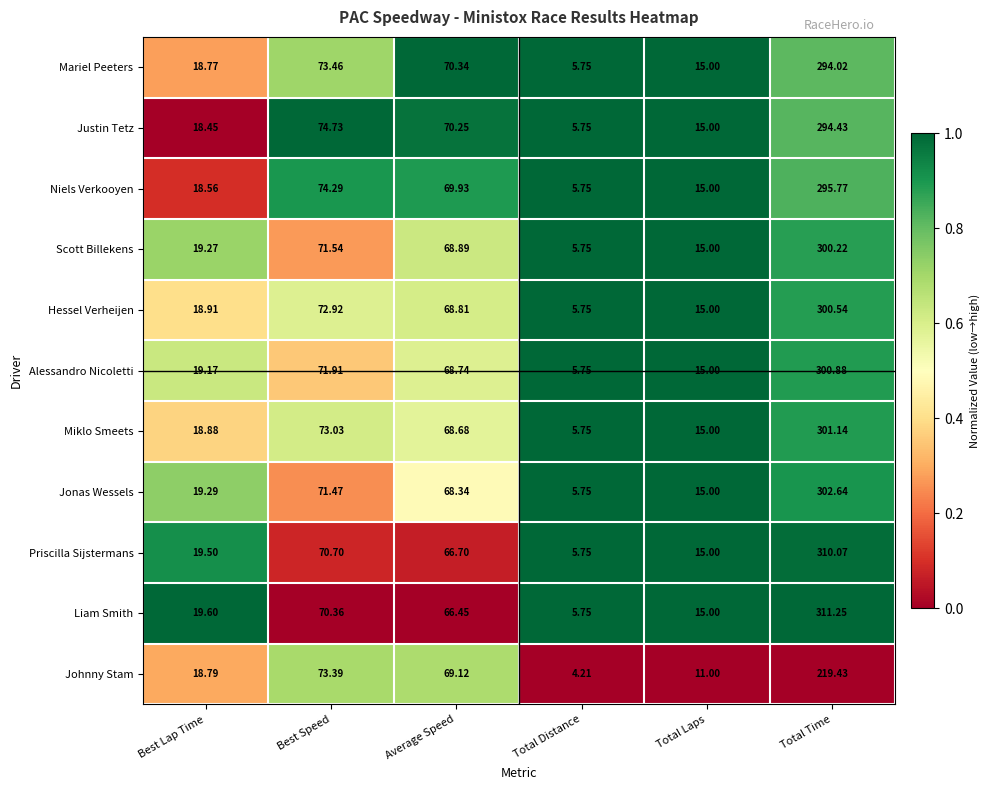

What is the total value across all series at Best Speed?

797.8